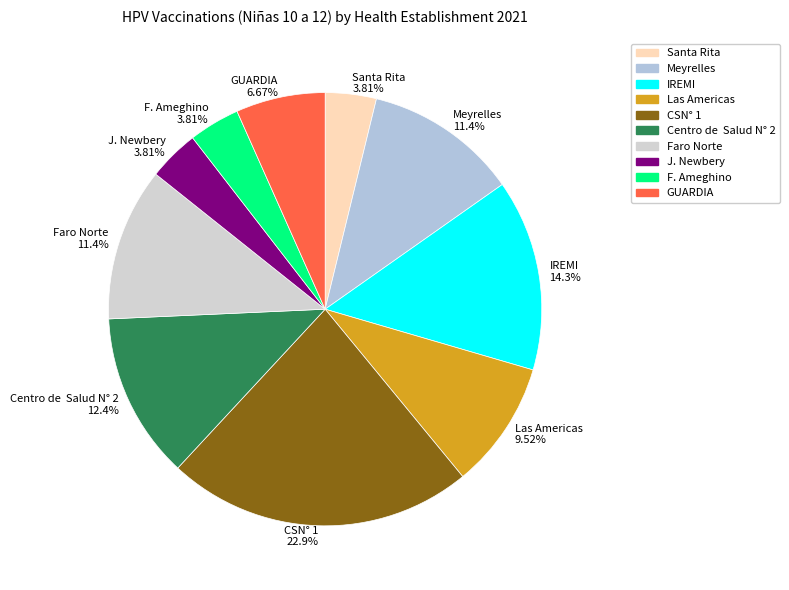

To the nearest percent, what is the average slice percentage?

10%